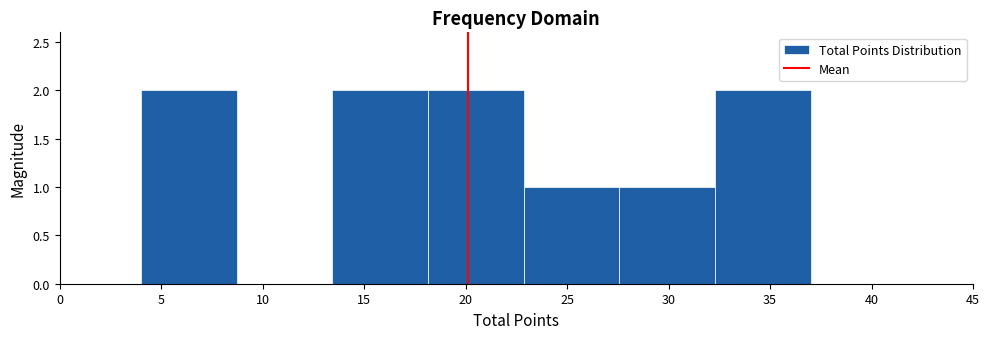

Reading left to right, list every bar in this chart as the range it spans on the x-axis followed by its height. Neither the bar edges nor the heights are printed on the chart, so give them approximately, as read against the axes.

4.0 to 8.5: 2
8.5 to 13.5: 0
13.5 to 18.0: 2
18.0 to 23.0: 2
23.0 to 27.5: 1
27.5 to 32.5: 1
32.5 to 37.0: 2